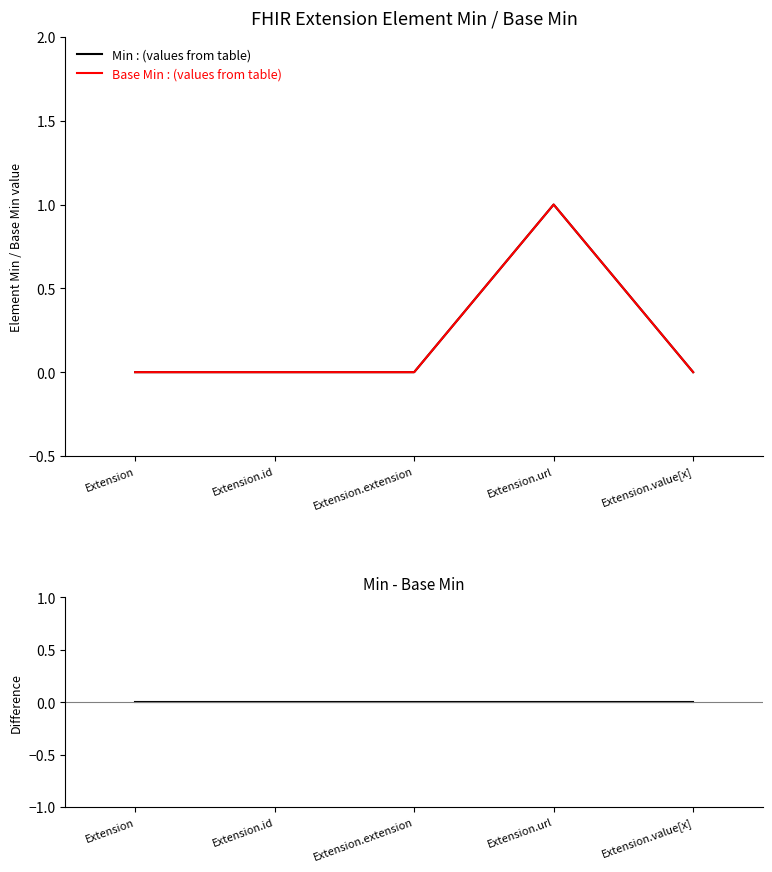

True or false: Min : (values from table) has a value of 0 at Extension.

True